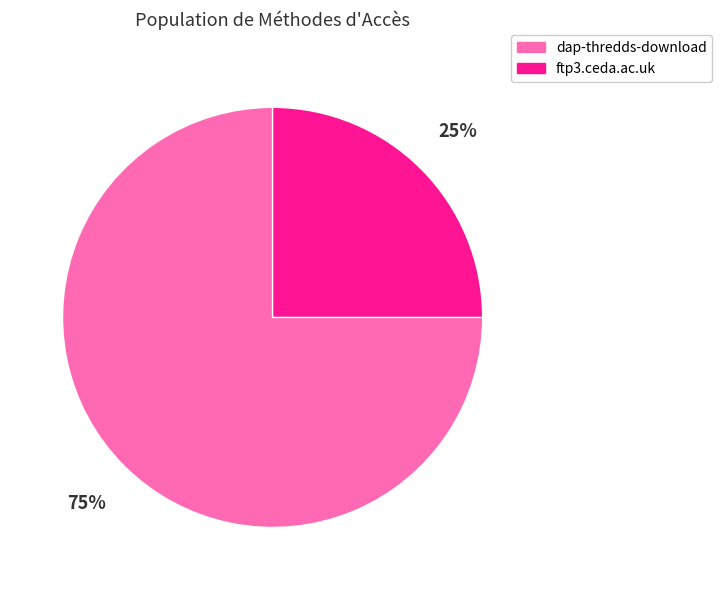

Which has a higher value, dap-thredds-download or ftp3.ceda.ac.uk?

dap-thredds-download